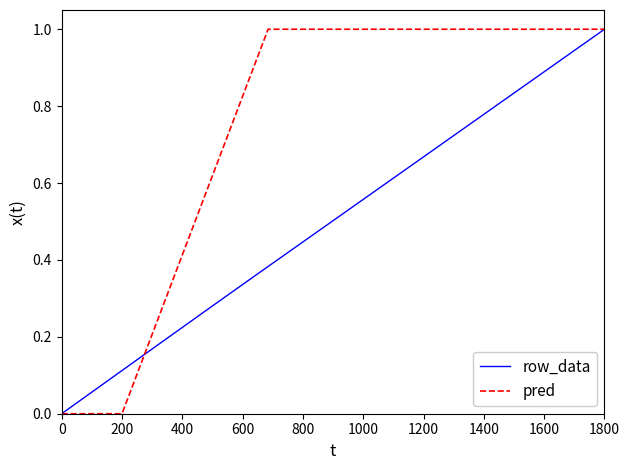

What is the difference between the second highest and second lowest values in the pred series?

1.0